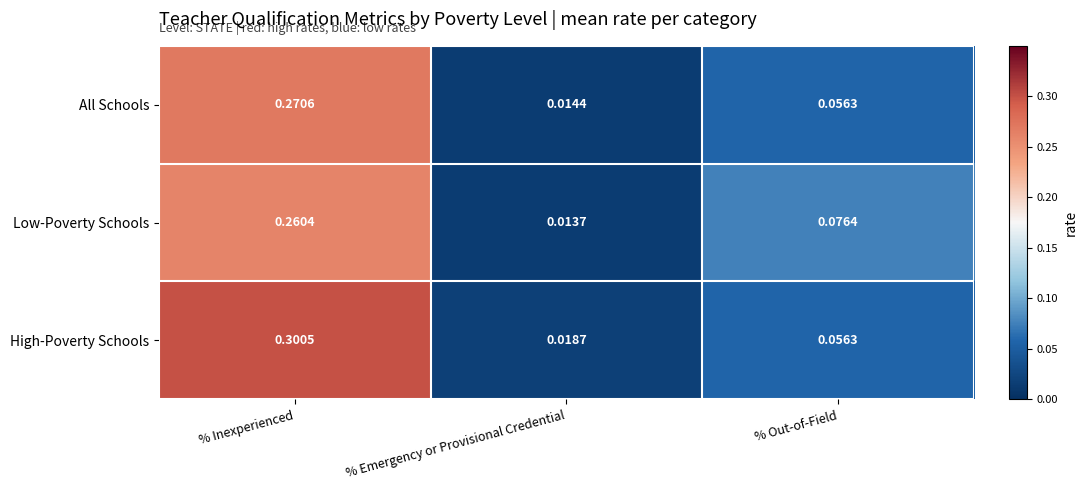

Between % Inexperienced and % Emergency or Provisional Credential, which series saw the biggest shift?

High-Poverty Schools